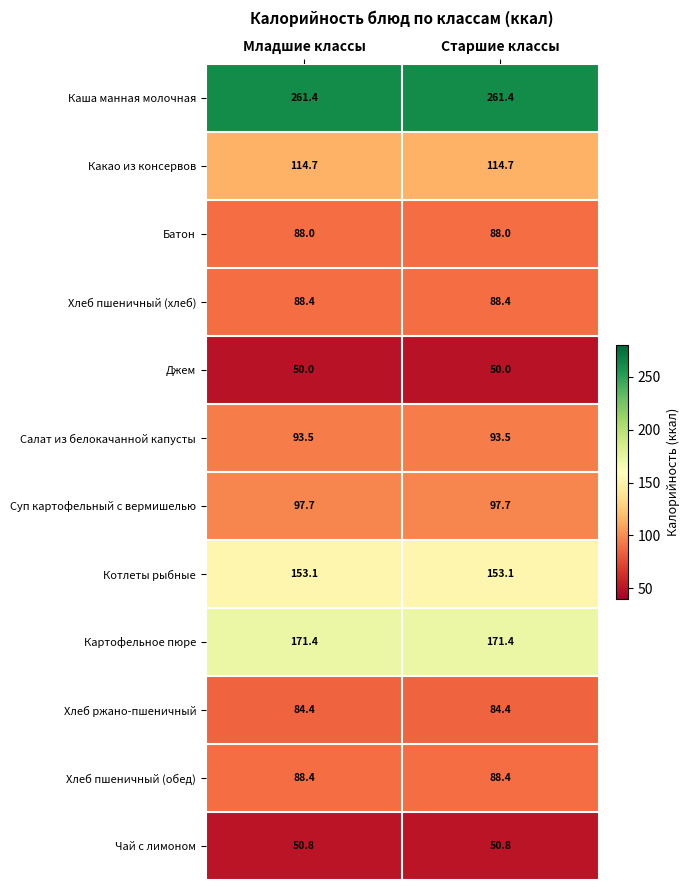

Read the Картофельное пюре value at Младшие классы.

171.4